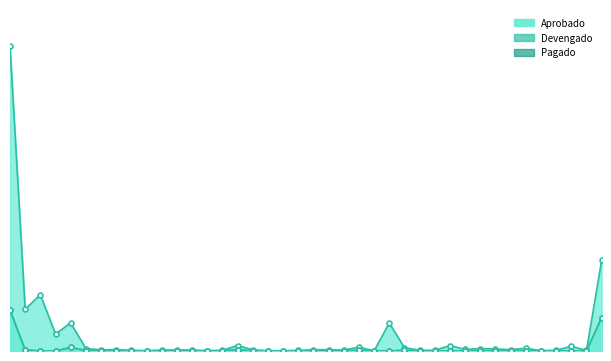

What position from the right is 3.8.2?

1